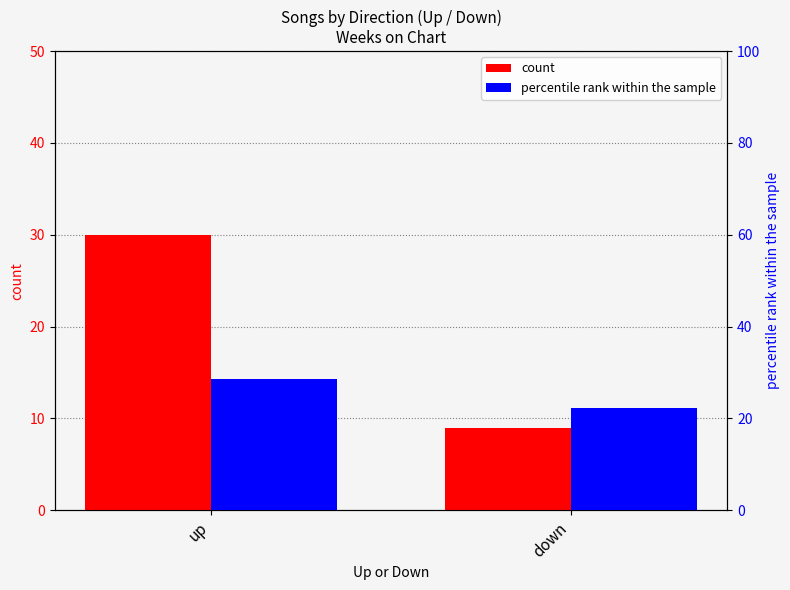

At which label is count closest to 19?

down